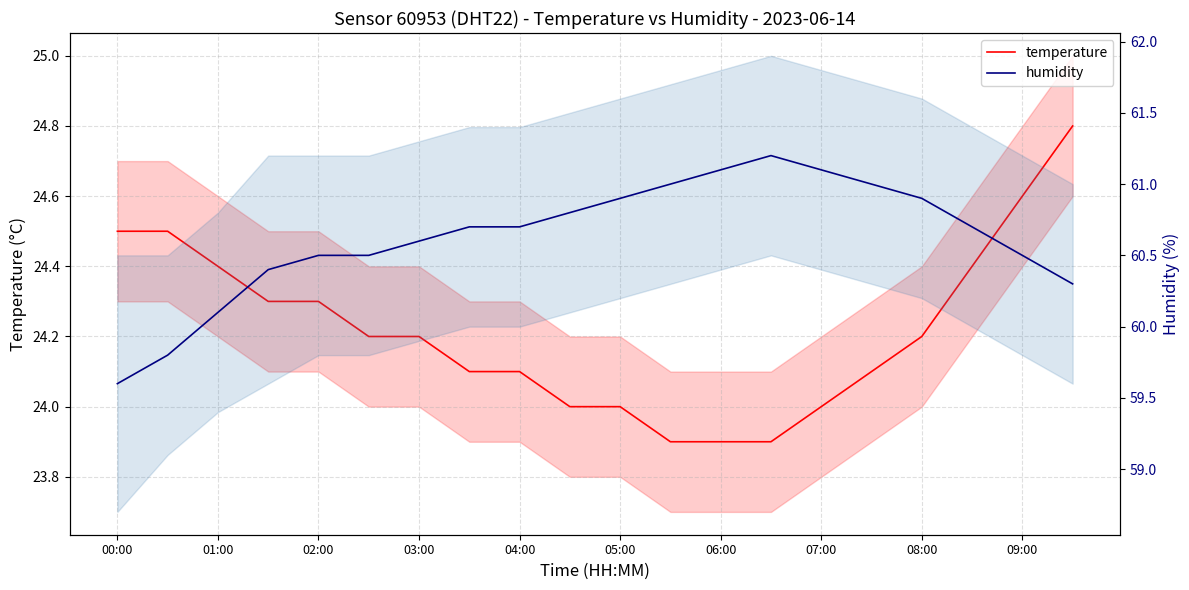

Which series has the widest spread of values?

humidity